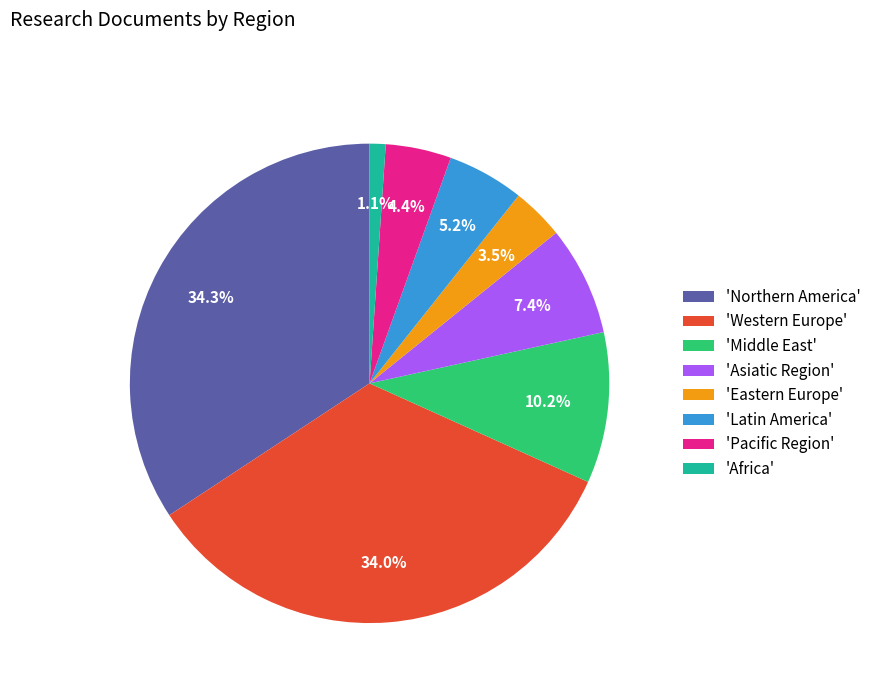

Which category has the smallest portion of the pie?

'Africa'